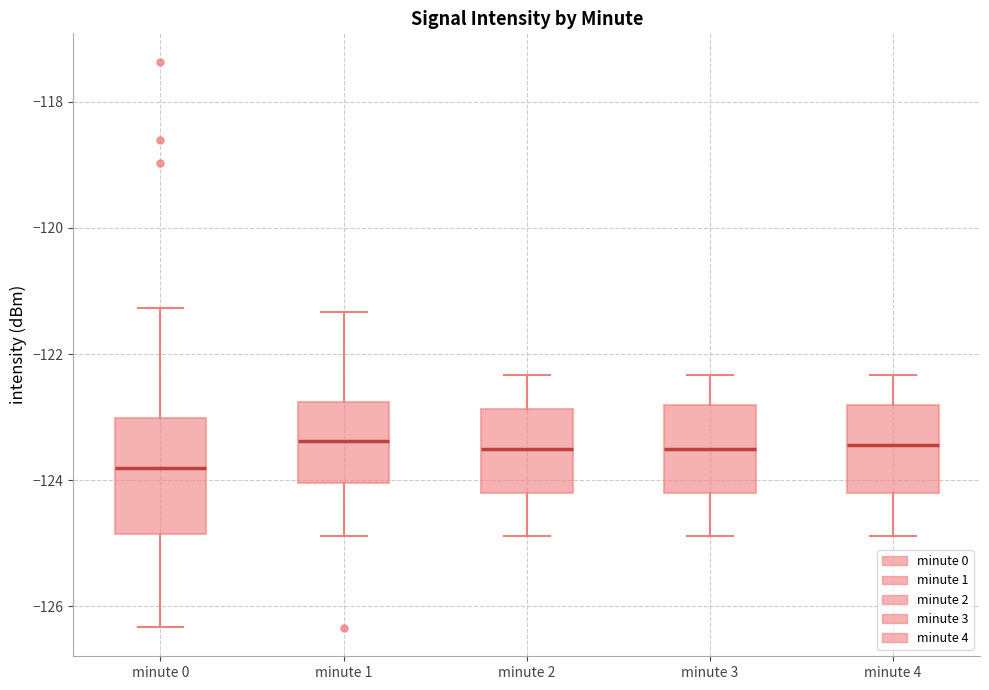

Reading left to right, transcribe this box plot: for each box, give where its median line is, the range the box spans, and where its two whiskers end, as read against the y-axis. The values are not printed on the chart, so give them approximately, as read against the axis.

minute 0: median -123.8, box -124.8 to -123.0, whiskers -126.4 to -121.2
minute 1: median -123.4, box -124.0 to -122.8, whiskers -124.8 to -121.4
minute 2: median -123.6, box -124.2 to -122.8, whiskers -124.8 to -122.4
minute 3: median -123.6, box -124.2 to -122.8, whiskers -124.8 to -122.4
minute 4: median -123.4, box -124.2 to -122.8, whiskers -124.8 to -122.4